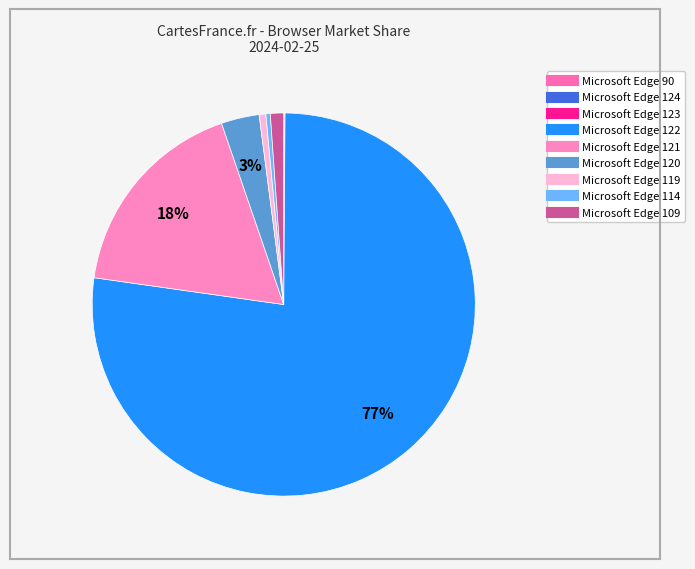

Rank the categories by value from highest to lowest.

Microsoft Edge 122, Microsoft Edge 121, Microsoft Edge 120, Microsoft Edge 109, Microsoft Edge 119, Microsoft Edge 114, Microsoft Edge 123, Microsoft Edge 90, Microsoft Edge 124